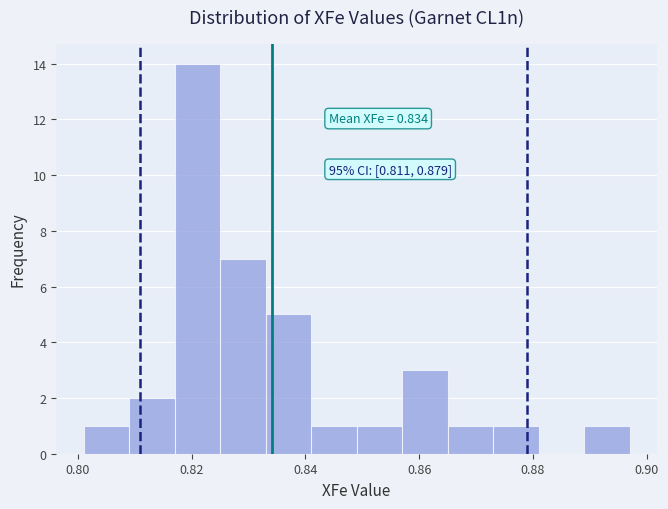

Which range on the x-axis has the tallest bar?

0.817 to 0.825